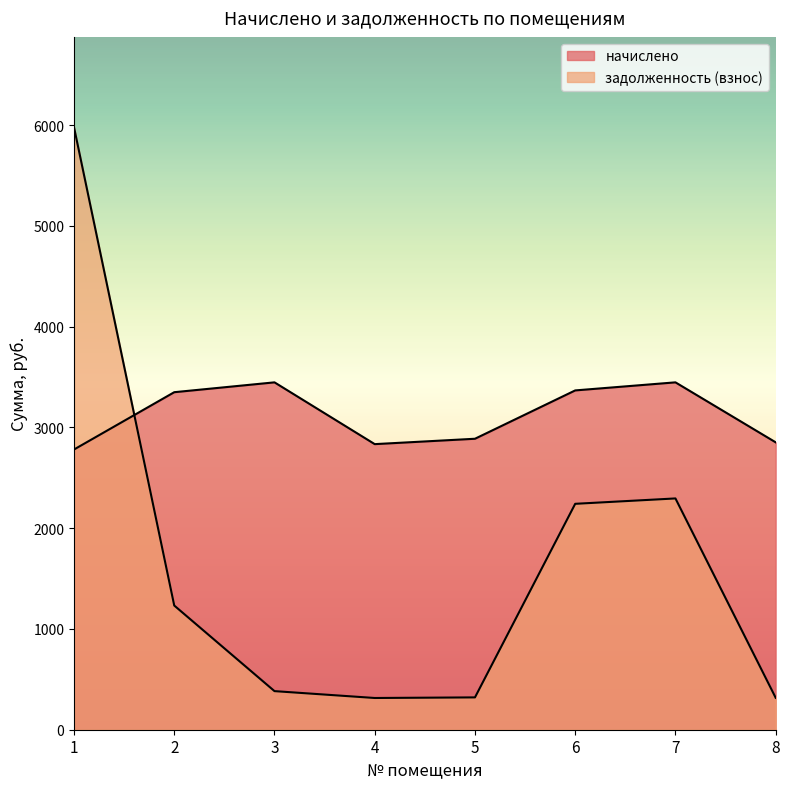

Where is задолженность (взнос) nearest to the value 3146?

7